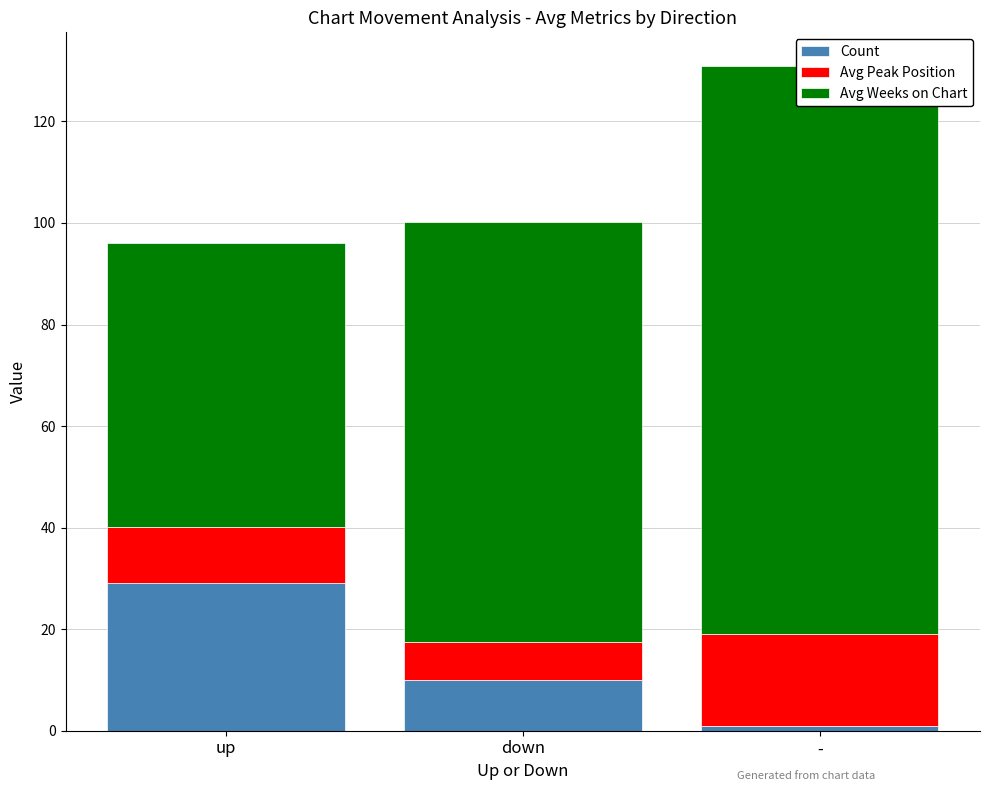

How many data points in Avg Peak Position are above 11?

2